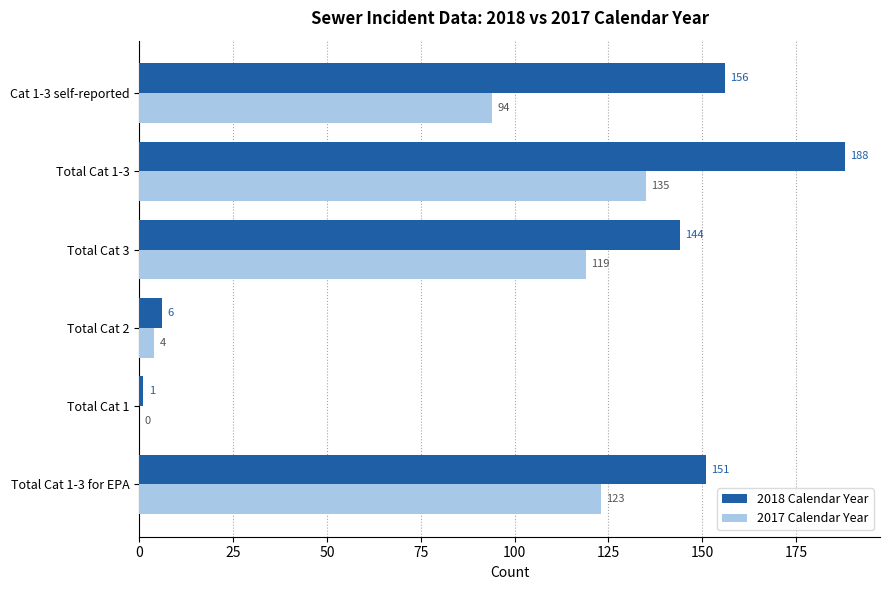

Which series changed the most between Total Cat 1 and Cat 1-3 self-reported?

2018 Calendar Year